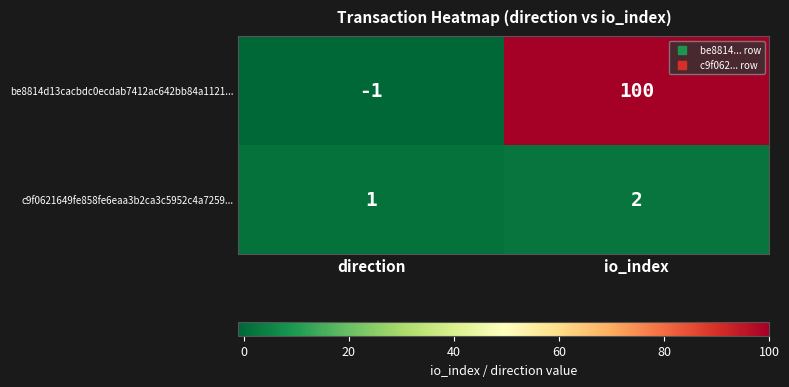

How many categories are shown in the chart?

2